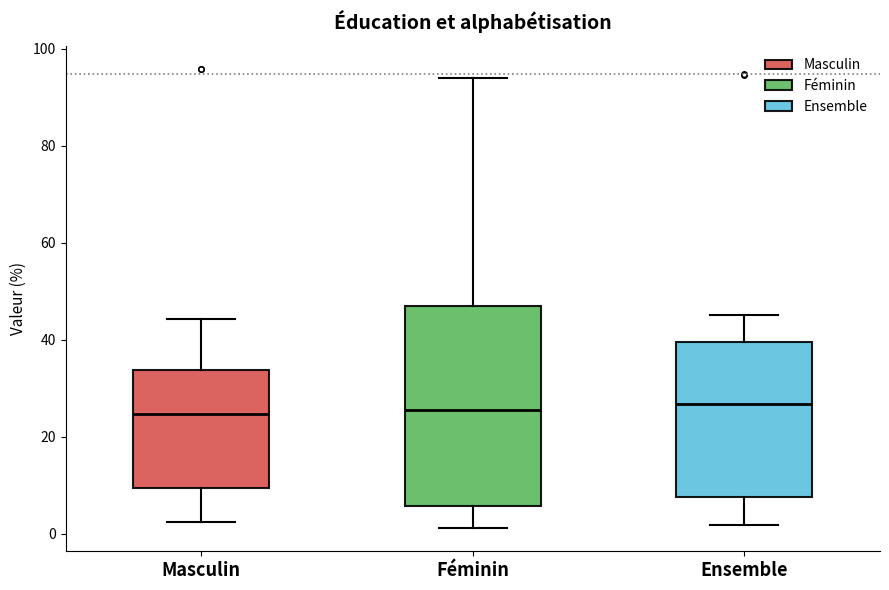

Reading left to right, read every box against the y-axis: the position of its median line, the range the box covers, and the ends of its whiskers. The values are not printed on the chart, so give them approximately, as read against the axis.

Masculin: median 24, box 10 to 34, whiskers 2 to 44
Féminin: median 26, box 6 to 48, whiskers 2 to 94
Ensemble: median 26, box 8 to 40, whiskers 2 to 46